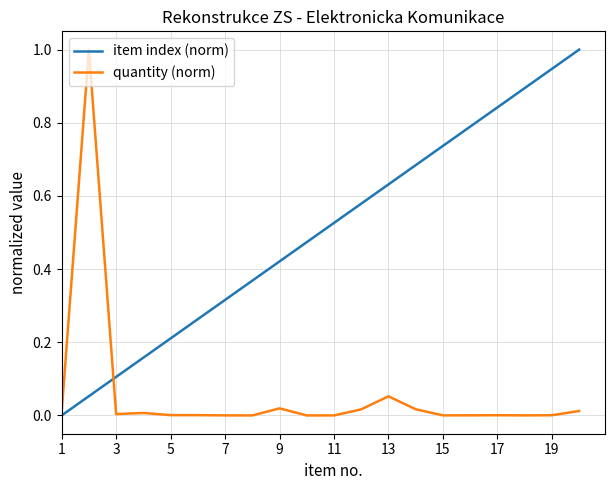

Which series has the largest total across all categories?

item index (norm)